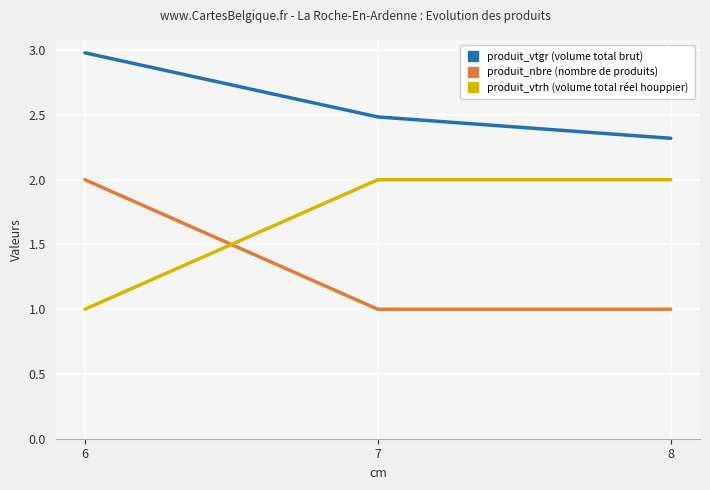

Which label corresponds to the largest value in the chart?

6